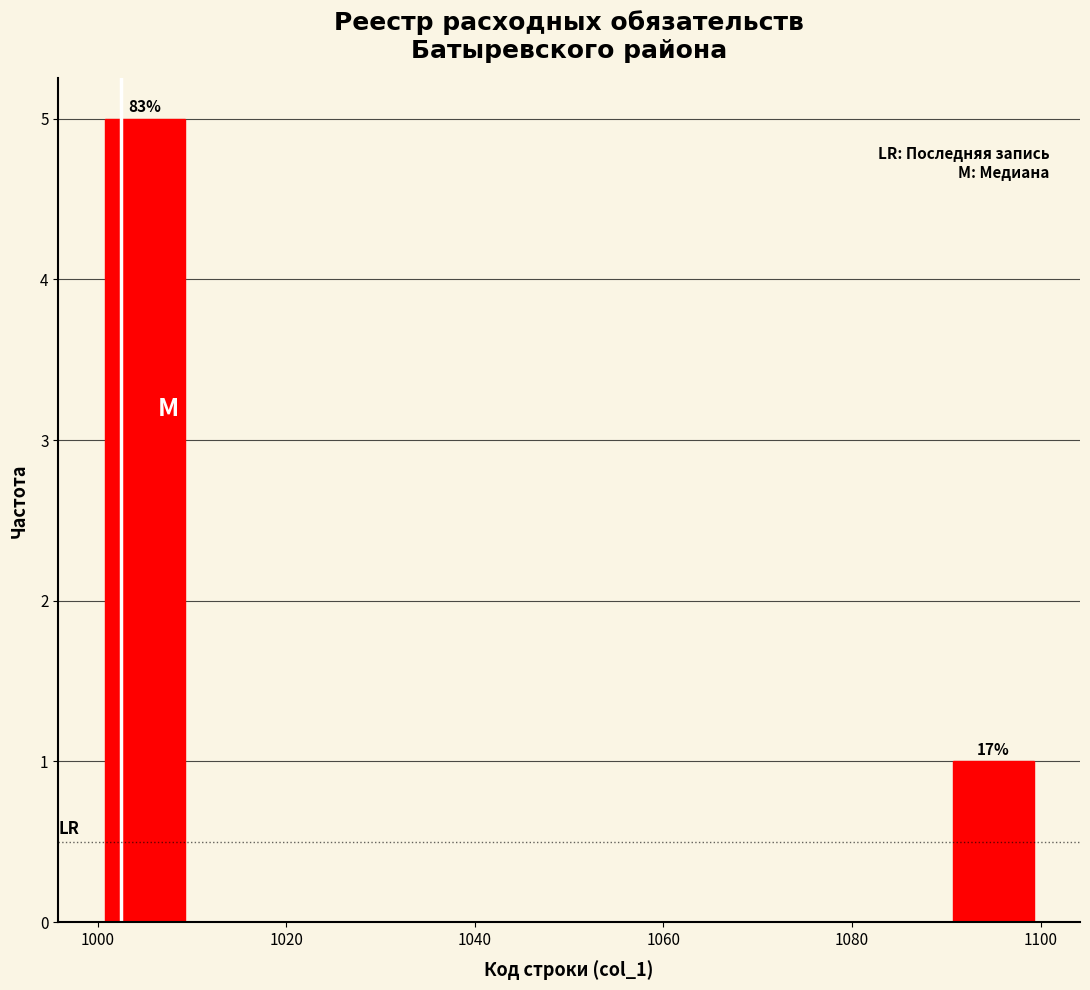

Over which range of the x-axis is the bar tallest?

1000 to 1010